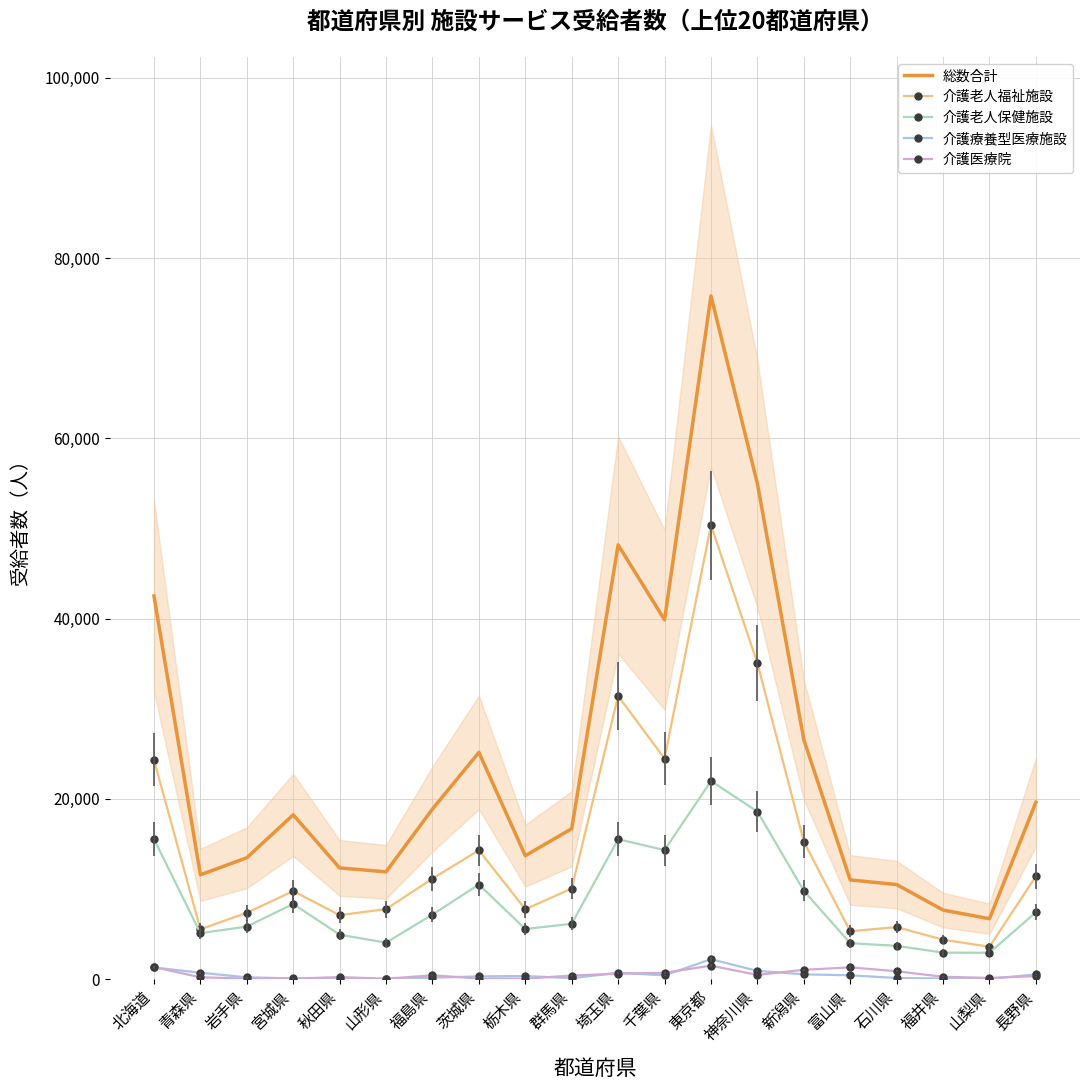

The value of 介護老人福祉施設 at 富山県 is 2790. True or false?

False